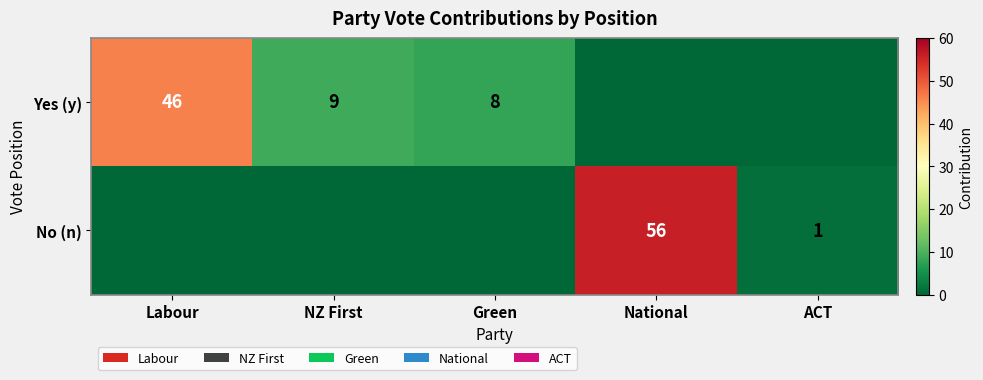

True or false: Yes (y) has a value of 8 at Green.

True